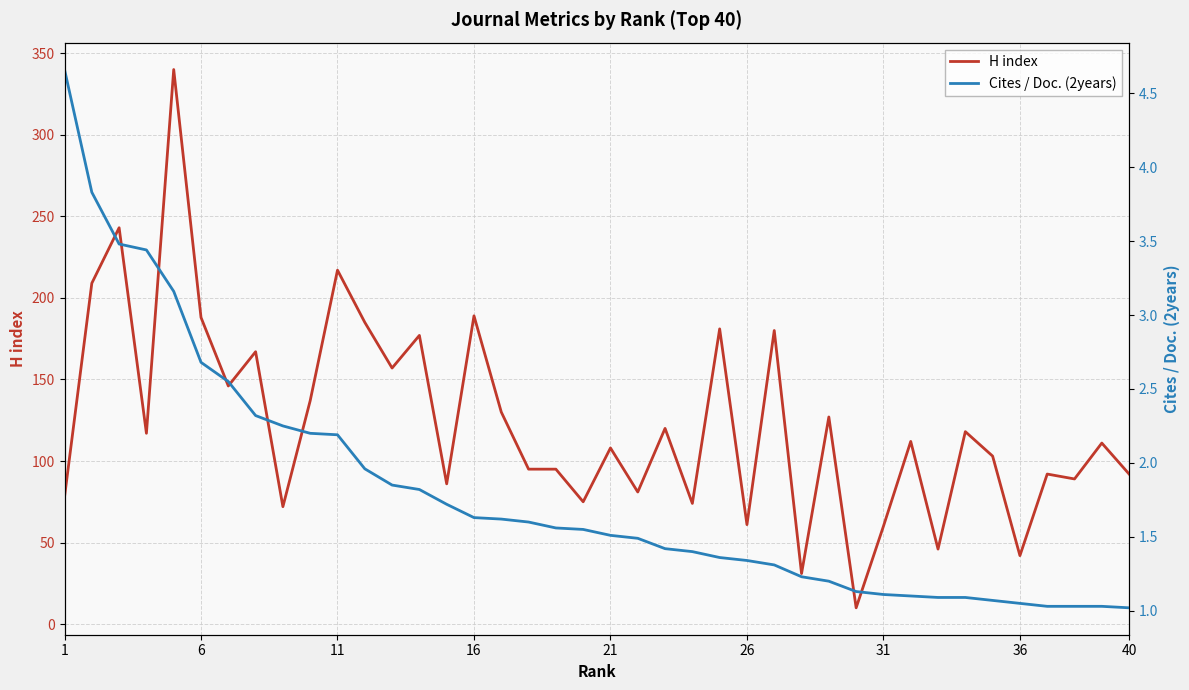

The value of H index at 26 is 106. True or false?

False